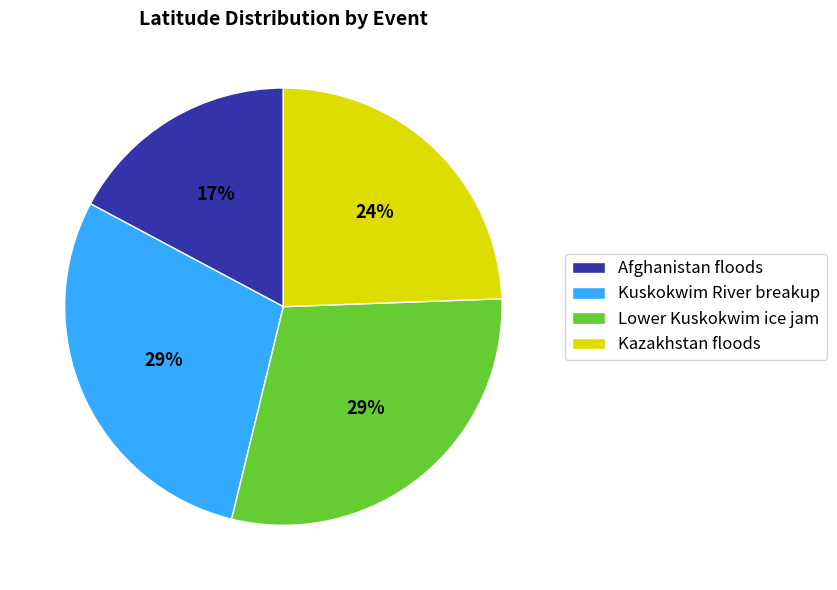

Do Afghanistan floods and Kazakhstan floods together represent more than half of the pie?

No